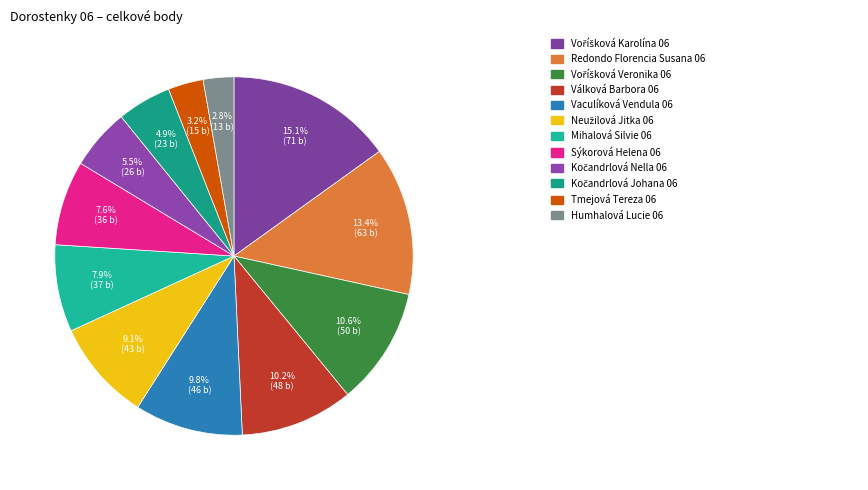

To the nearest percent, what is the difference between the largest and smallest slice percentages?

12%